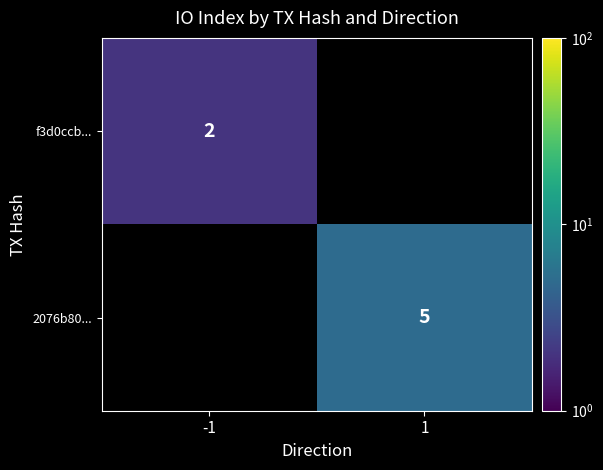

True or false: f3d0ccb... has a value of 2 at -1.

True